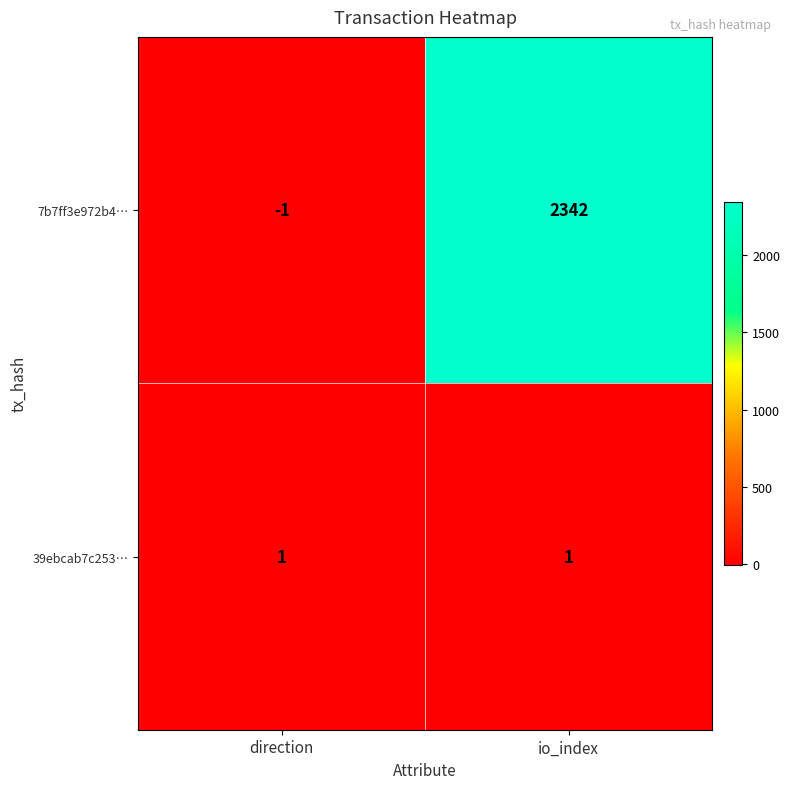

Which series has the widest spread of values?

7b7ff3e972b4…